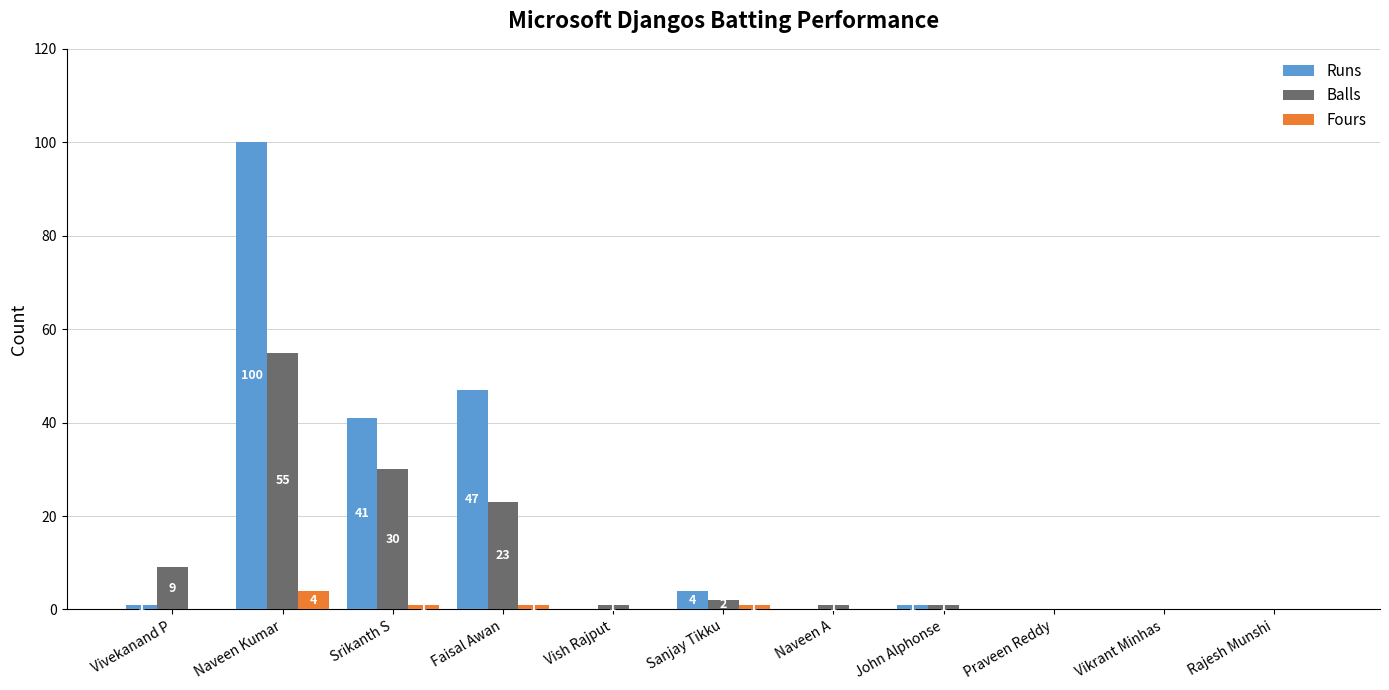

Between Faisal Awan and Vikrant Minhas, which series saw the biggest shift?

Runs